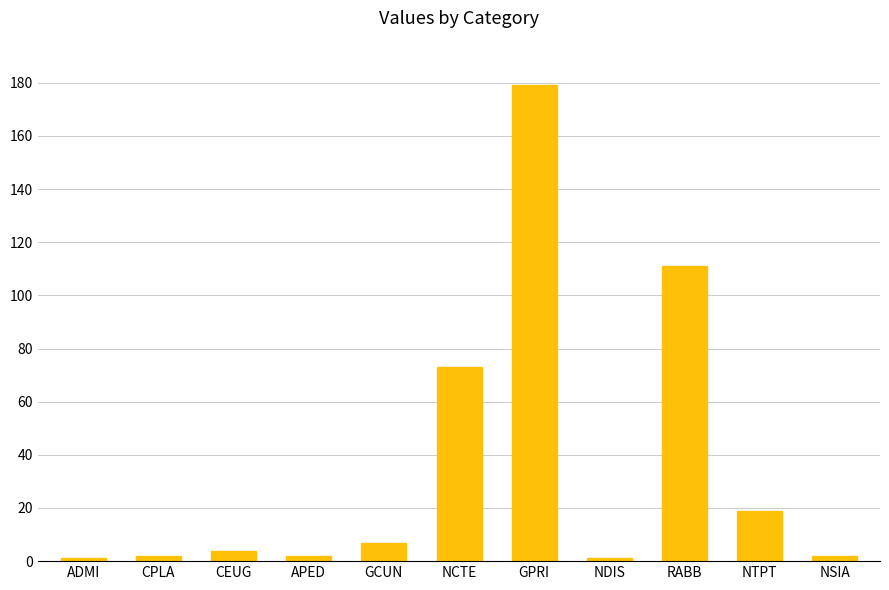

Reading left to right, list all the values displayed in this chart.

ADMI=1	CPLA=2	CEUG=4	APED=2	GCUN=7	NCTE=73	GPRI=179	NDIS=1	RABB=111	NTPT=19	NSIA=2